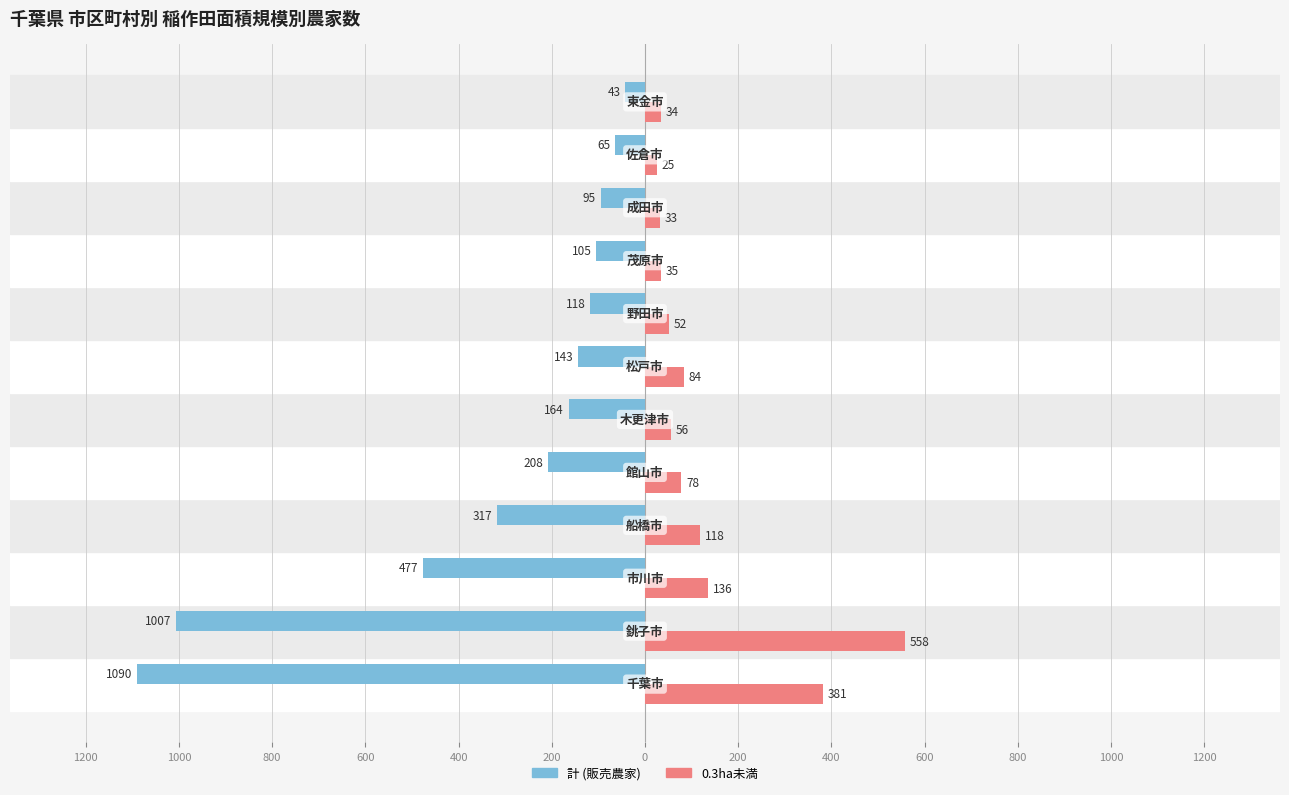

What is the difference between the second highest and second lowest values in the 計 (販売農家) series?

942